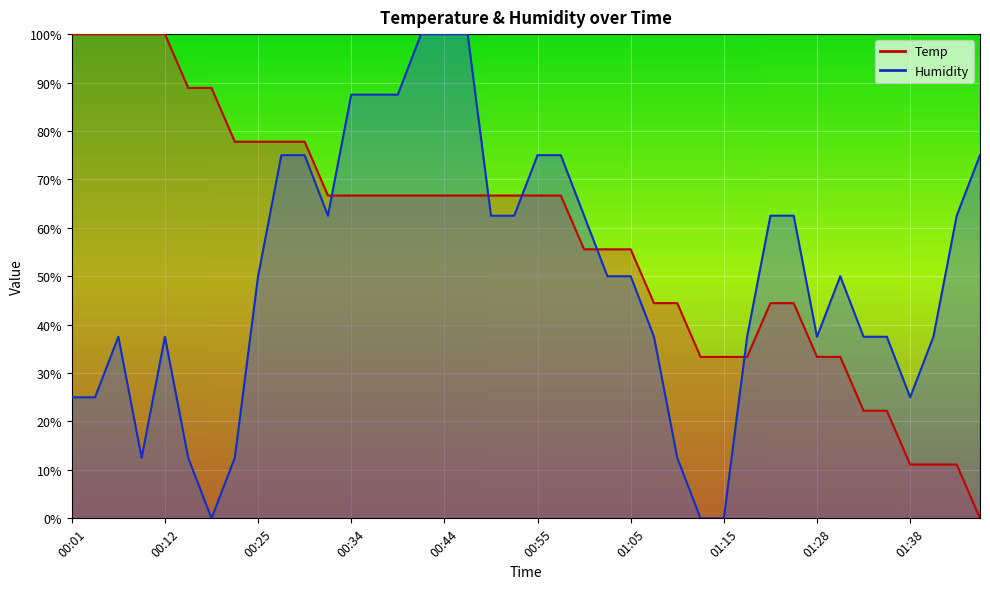

What is the difference between the maximum and minimum values in the Temp series?

100.0